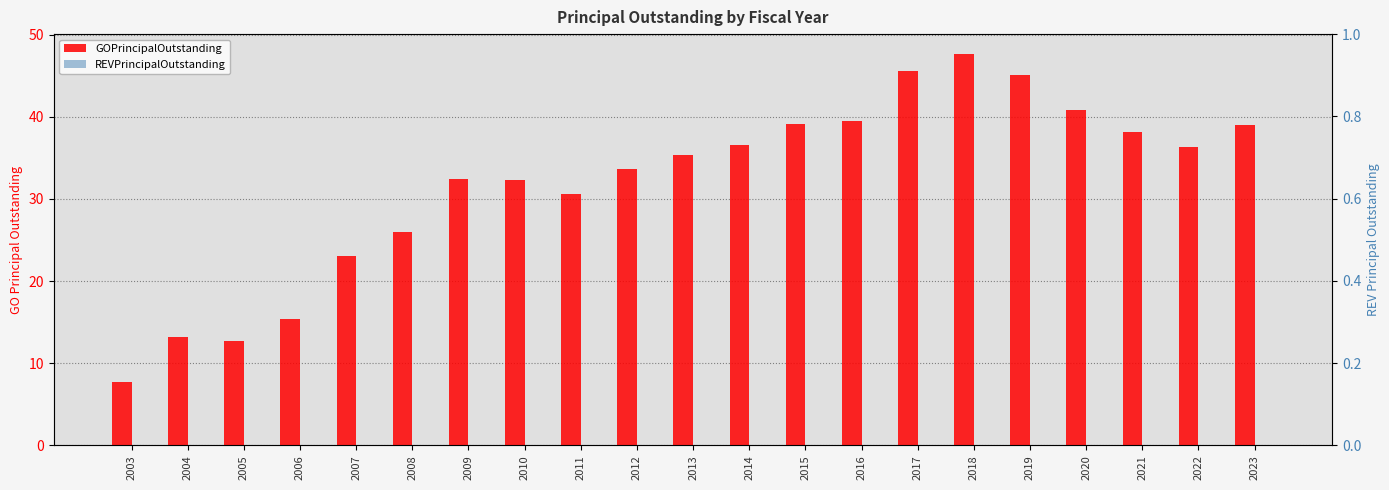

What value does the GOPrincipalOutstanding series have at 2016?

39.5